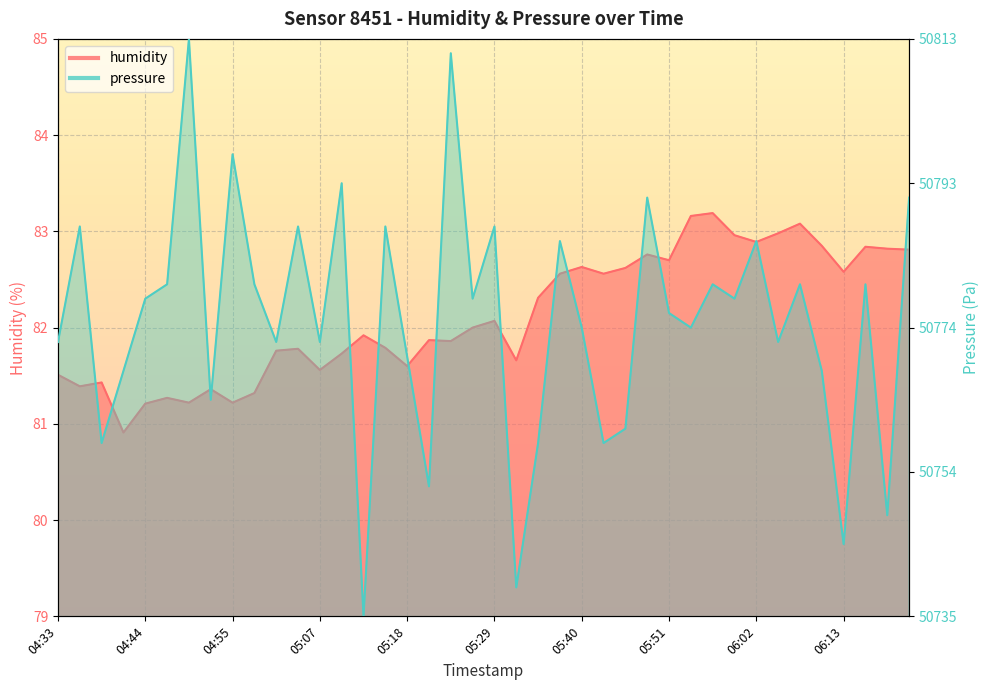

How many data points in humidity are less than 82?

20